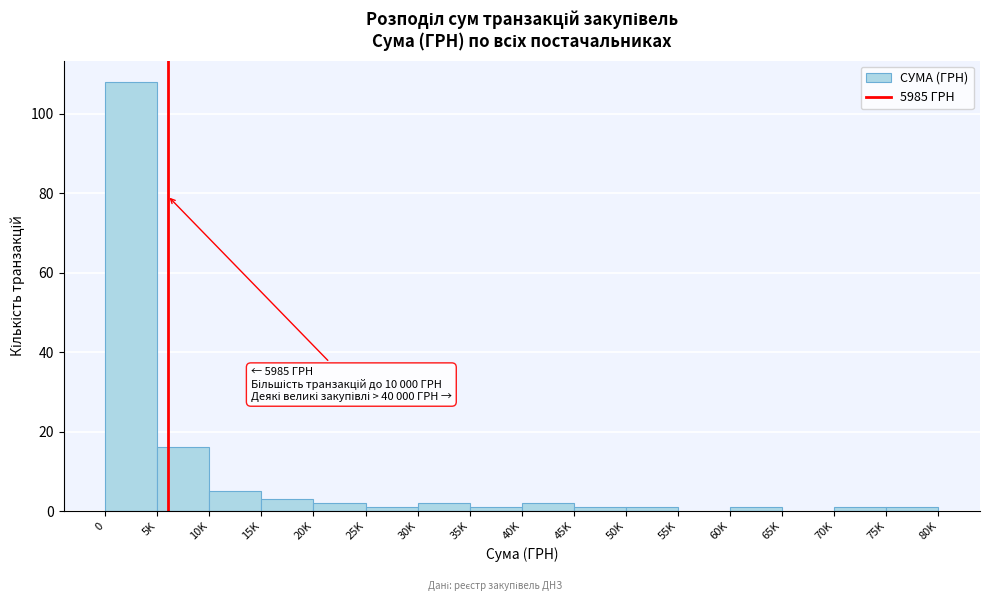

Reading left to right, list all the values displayed in this chart.

0=108	5K=16	10K=5	15K=3	20K=2	25K=1	30K=2	35K=1	40K=2	45K=1	50K=1	55K=0	60K=1	65K=0	70K=1	75K=1